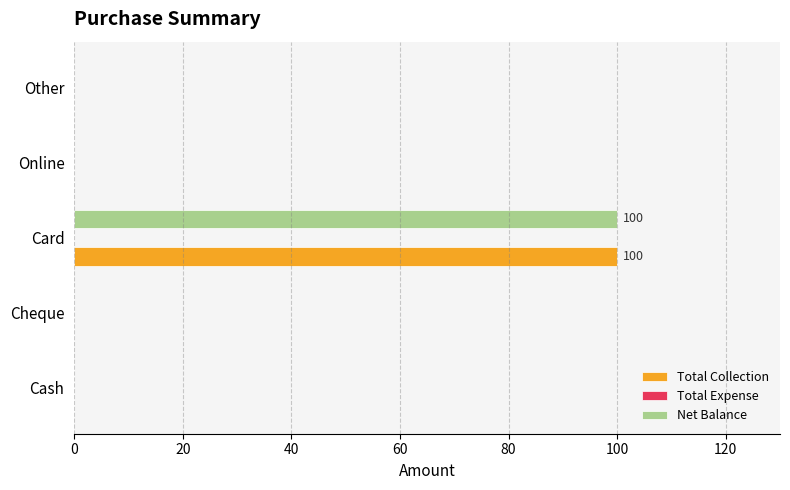

The value of Total Collection at Online is -52. True or false?

False